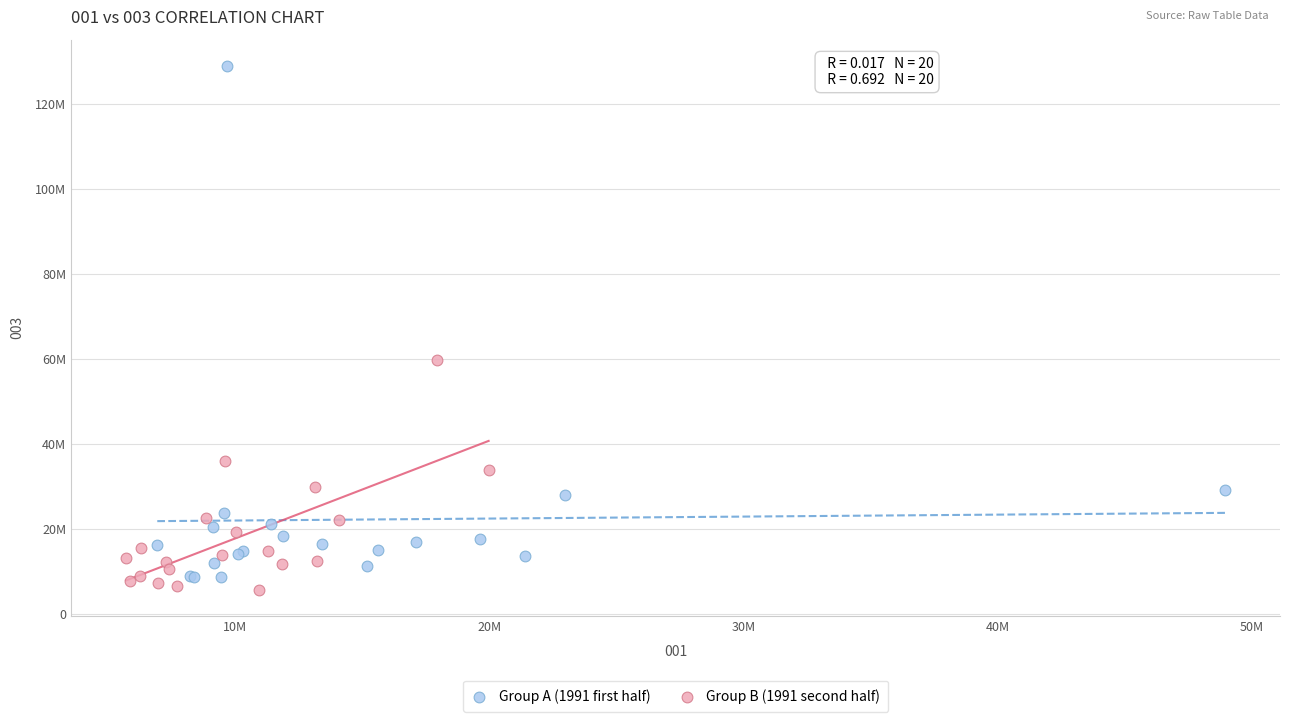

What are all the series names shown in the legend?

Group A (1991 first half), Group B (1991 second half)